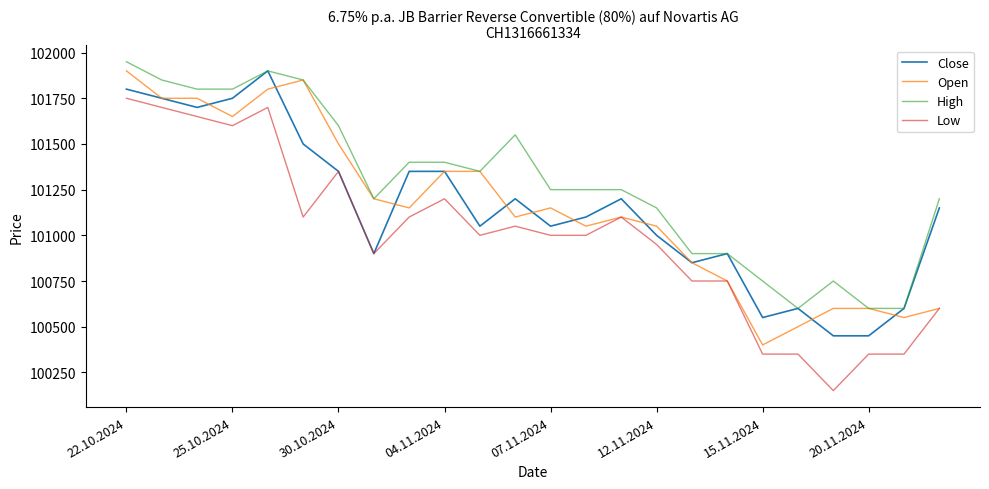

True or false: High and Low cross at least once.

False